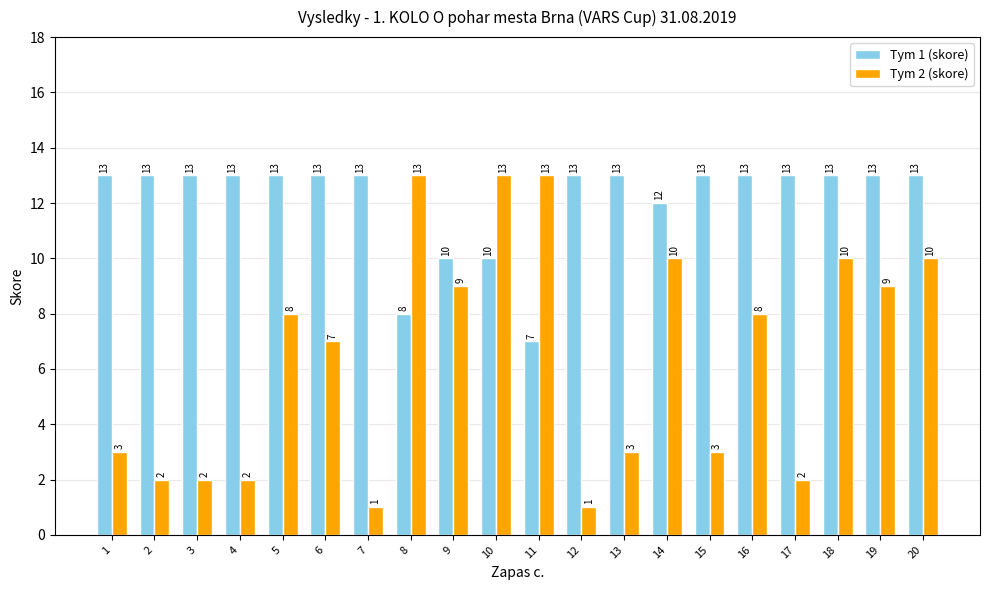

Which series changed the most between 13 and 18?

Tym 2 (skore)